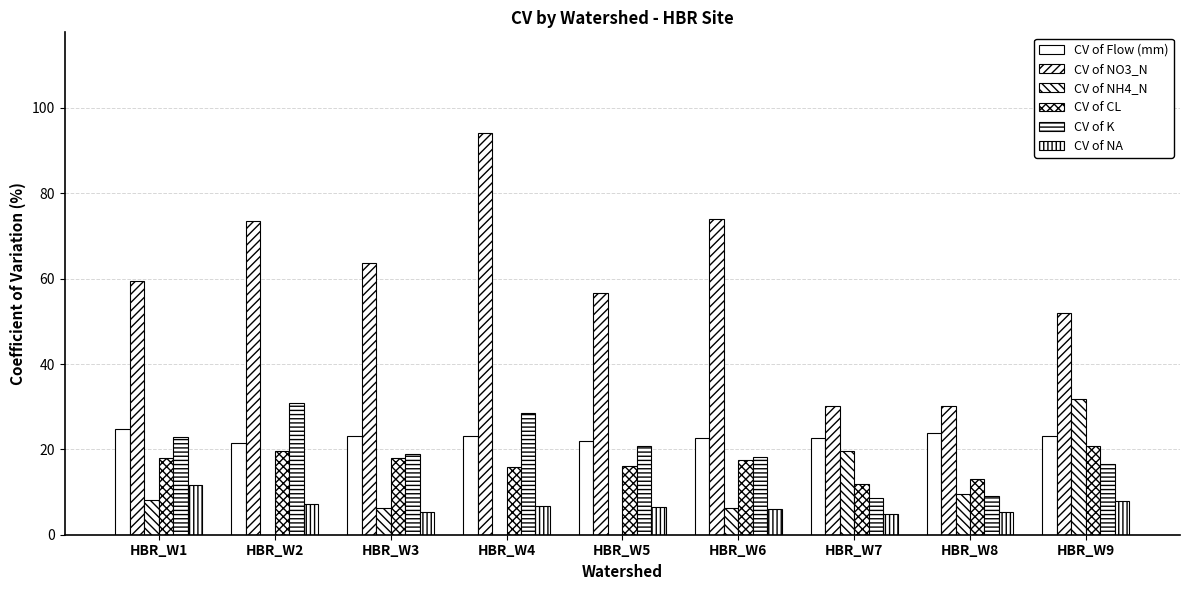

What is the total value across all series at HBR_W9?

151.8